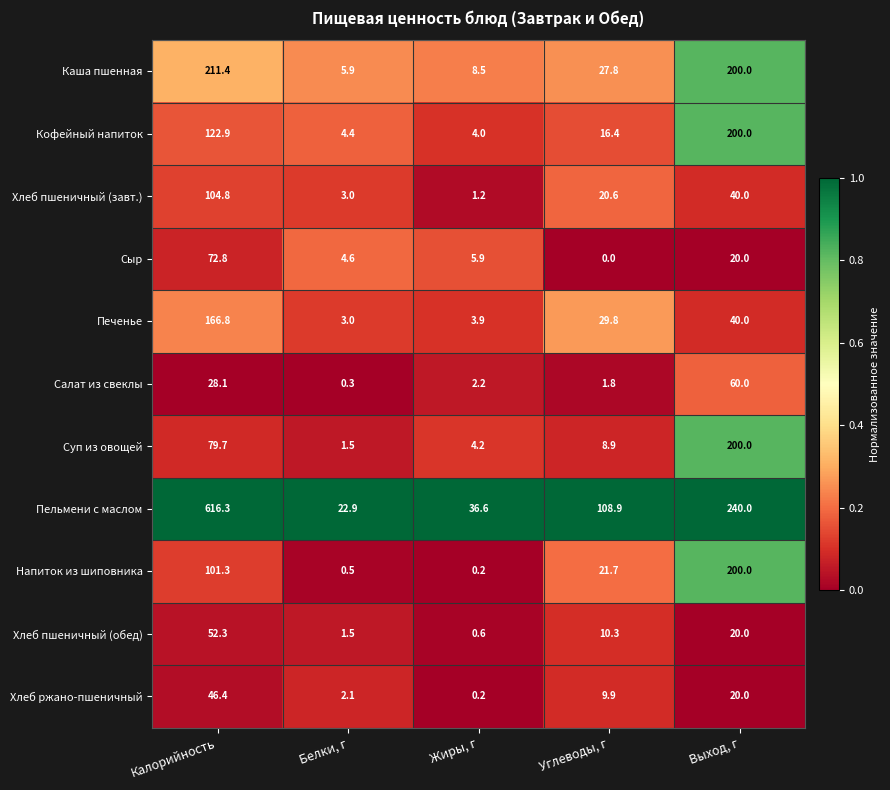

List the labels in order of Салат из свеклы value, largest first.

Выход, г, Калорийность, Жиры, г, Углеводы, г, Белки, г